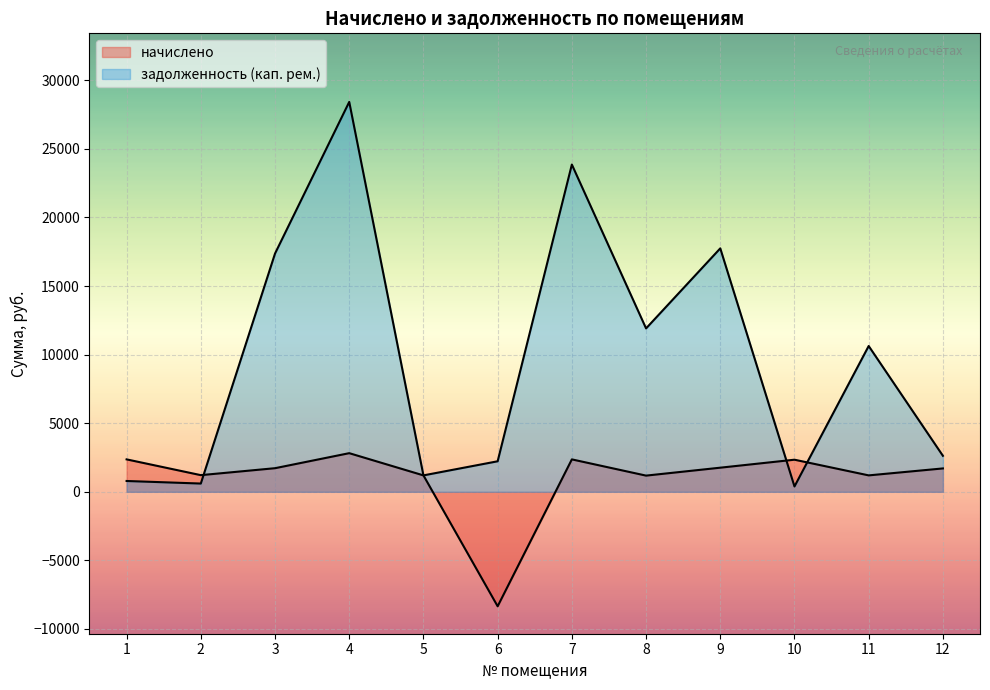

Which label corresponds to the largest value in the chart?

4